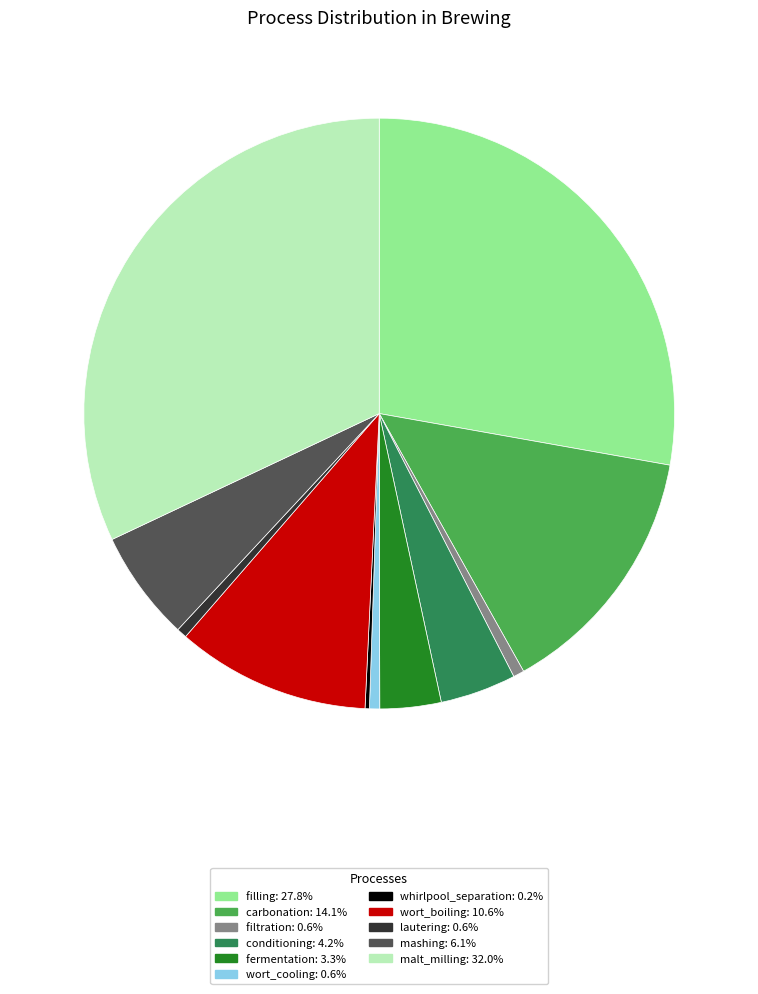

Does any single category account for the majority?

No